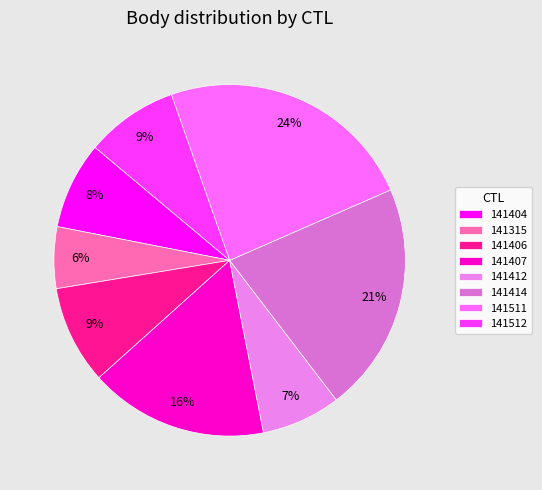

The 141412 slice represents 18% of the pie. True or false?

False